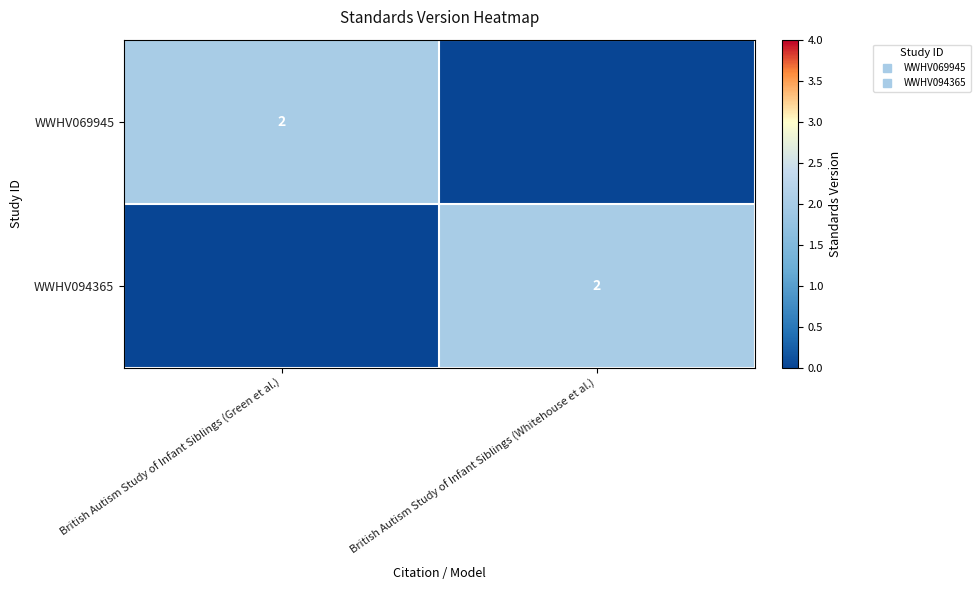

How many values in the WWHV094365 series are below 2?

1